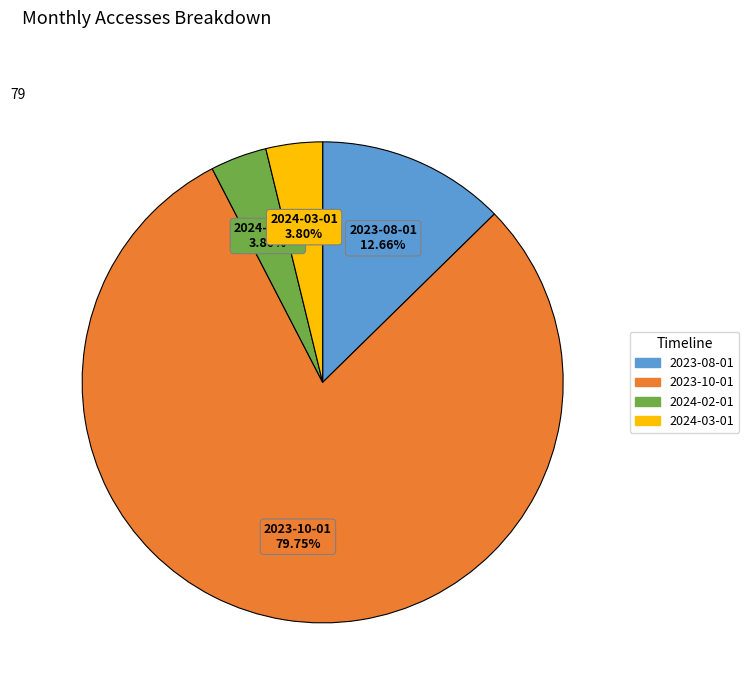

What is the majority slice?

2023-10-01